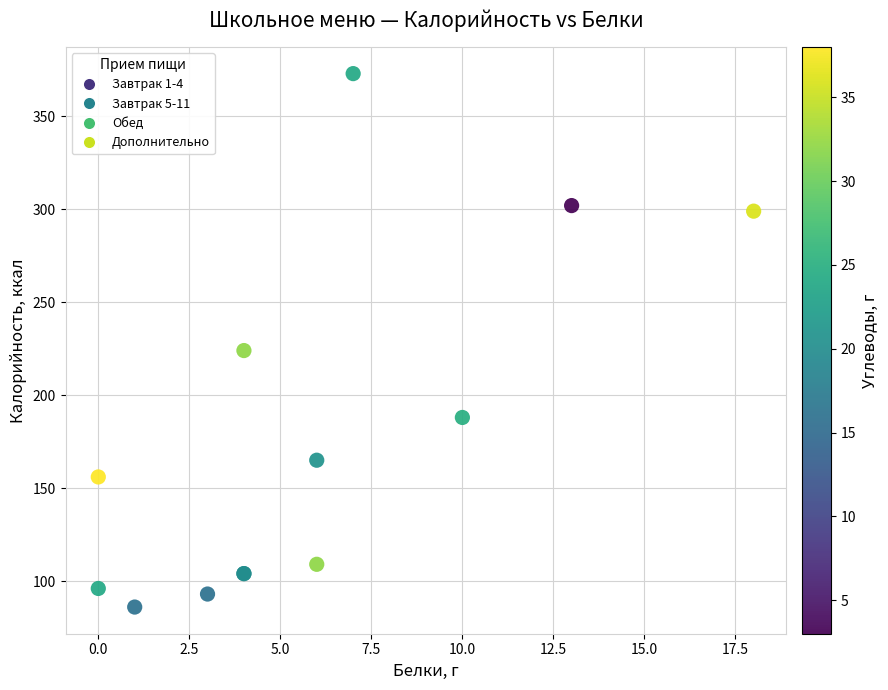

What Y value in the scatter plot is closest to 229?

224